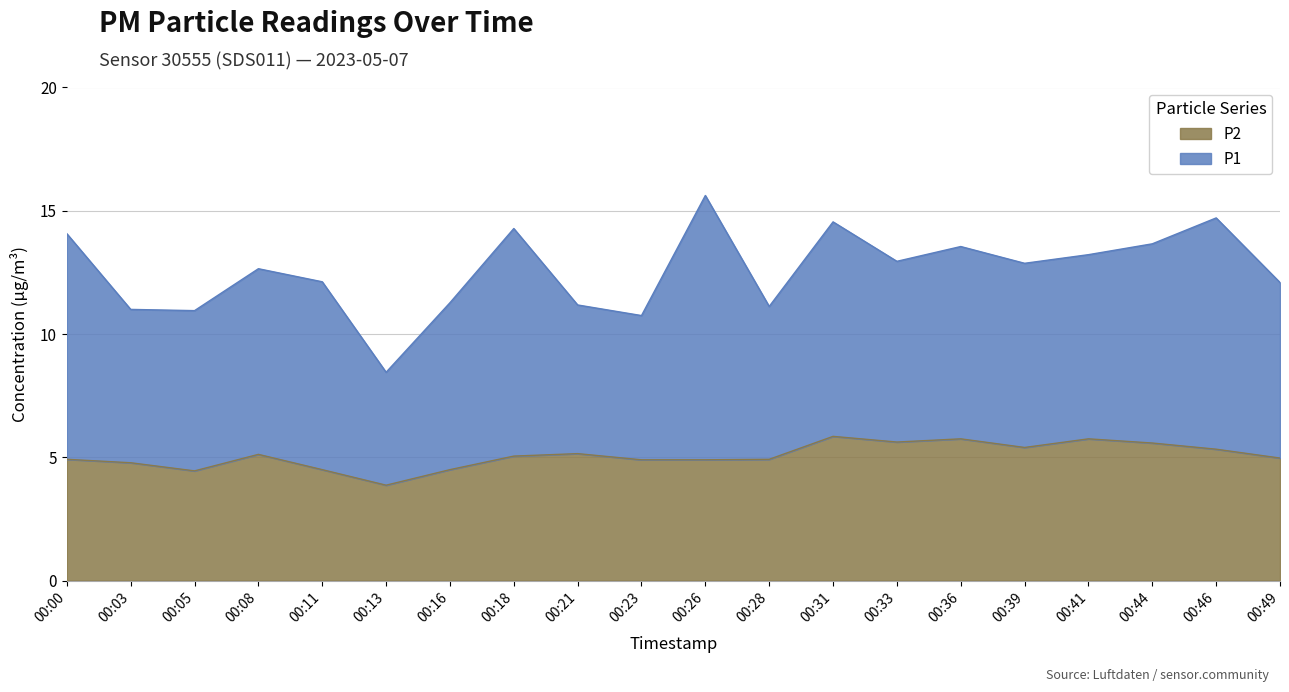

At which category does the data reach its first local valley?

00:05